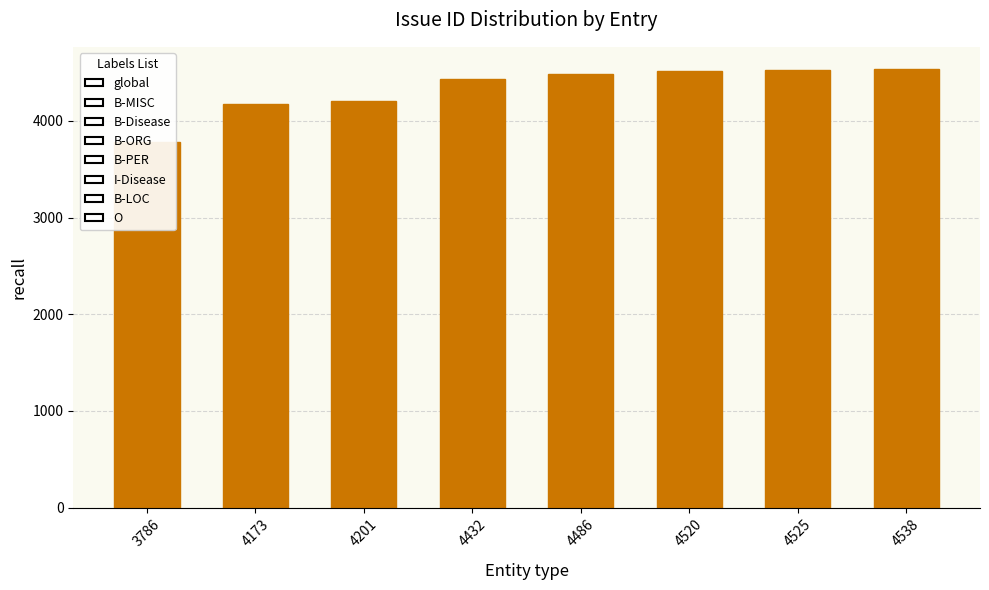

Rank the categories by value from highest to lowest.

4538, 4525, 4520, 4486, 4432, 4201, 4173, 3786